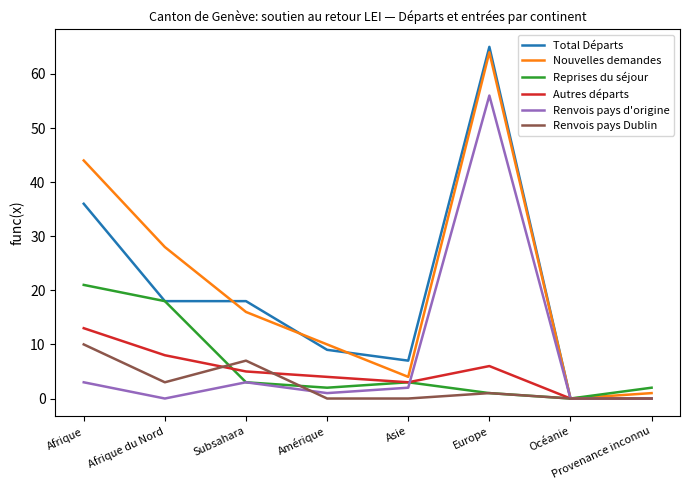

What is the difference between the Renvois pays Dublin values at Provenance inconnu and Afrique du Nord?

3